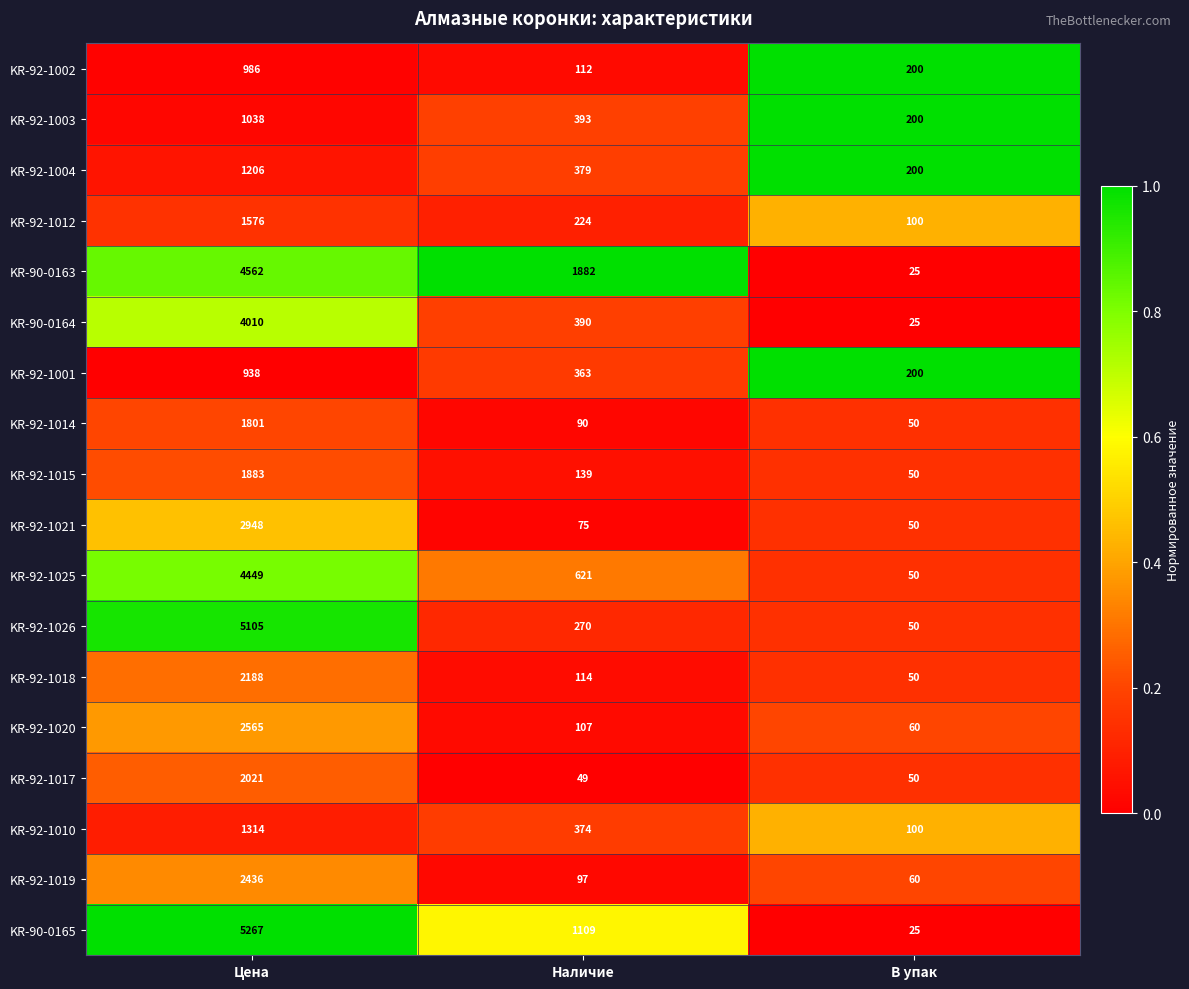

The value of KR-92-1021 at Наличие is 75. True or false?

True